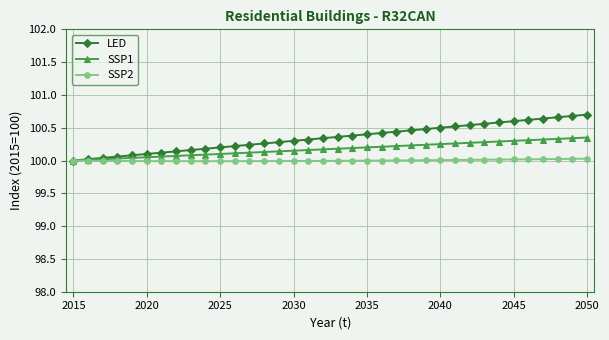

Which series has the largest total across all categories?

LED